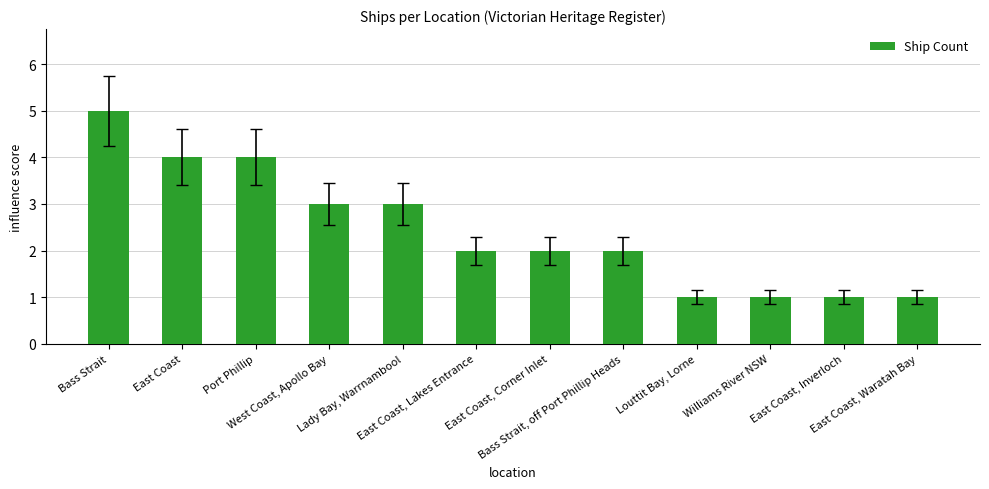

What is the difference between the second highest and second lowest values?

3